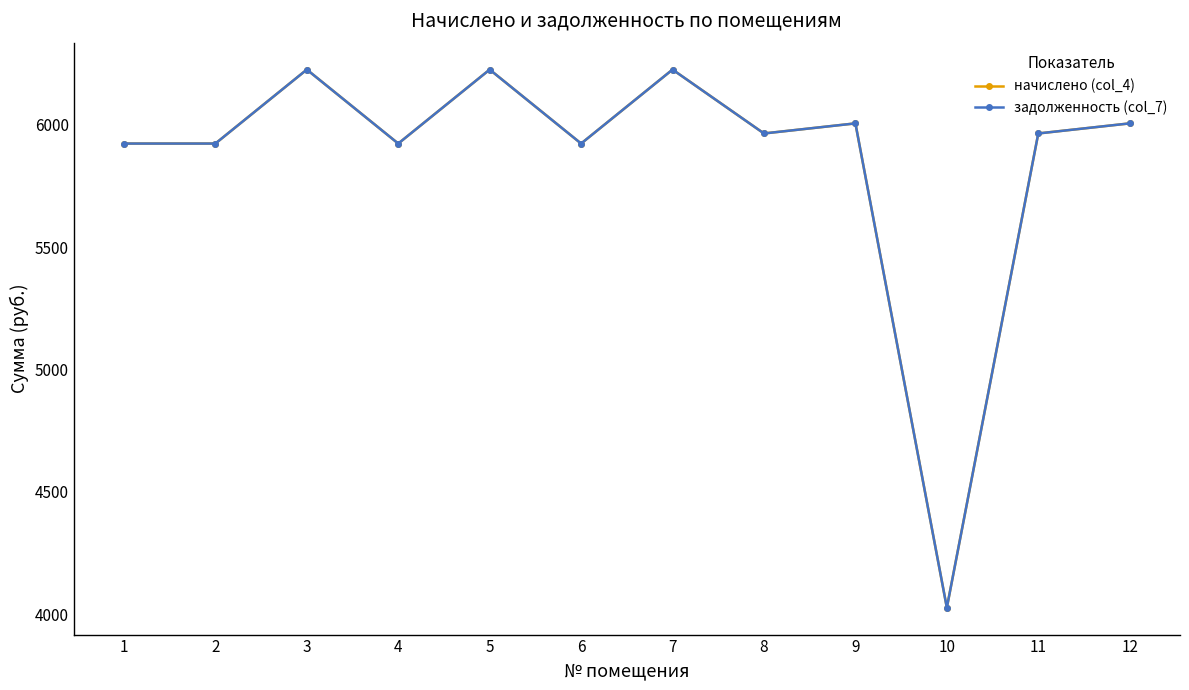

Does the chart have visible grid lines?

No